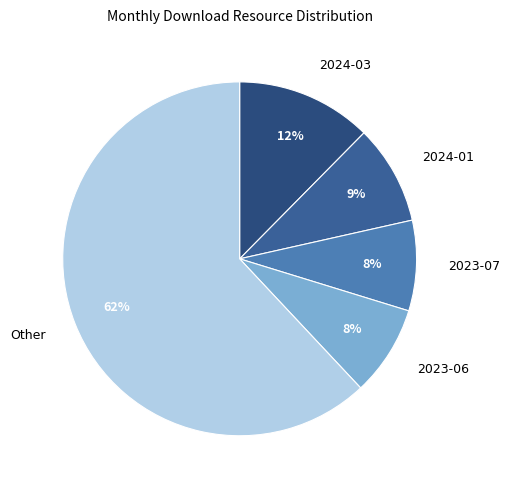

What percentage is the 2023-06 slice, to the nearest percent?

8%